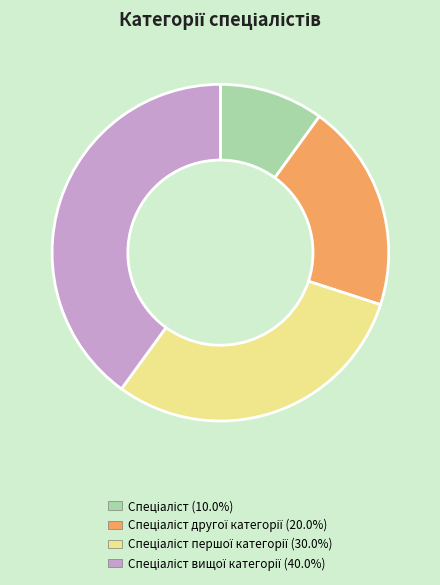

Is there a majority slice in this chart?

No